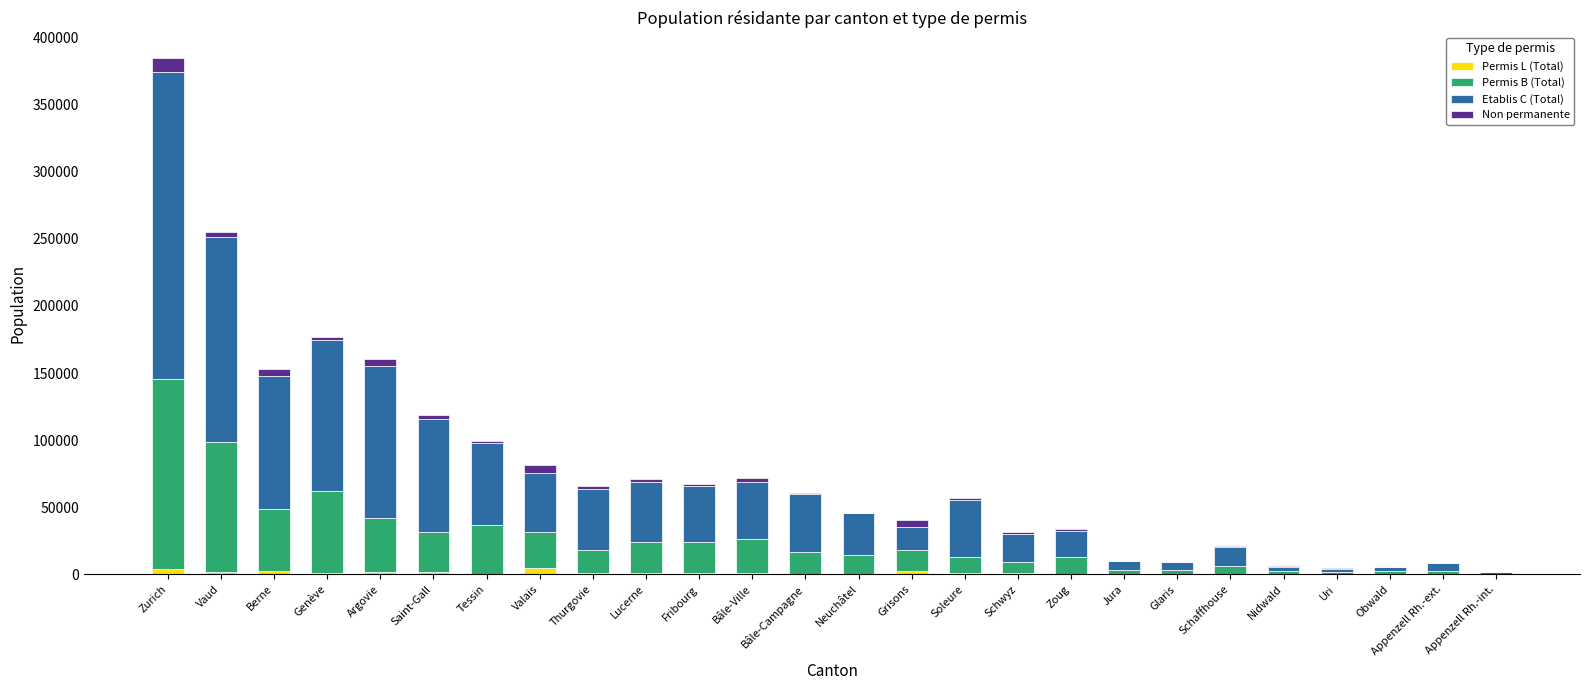

What is the sum of all Permis L (Total) values?

27301